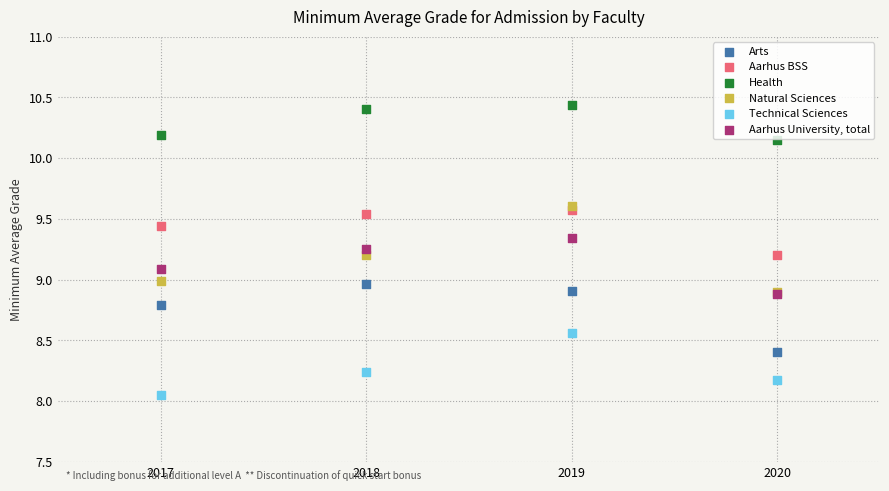

Which series reaches the minimum Y coordinate?

Technical Sciences